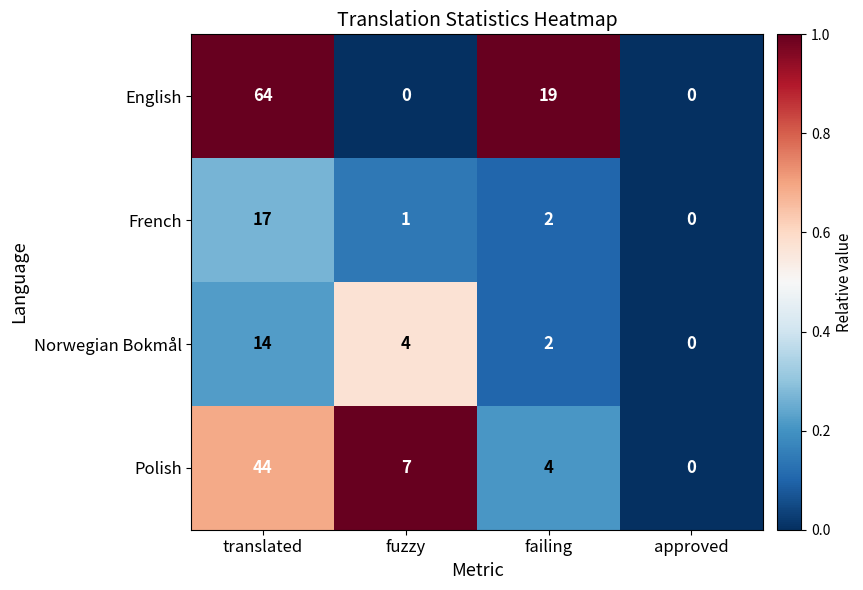

How many positive values does the French series have?

3